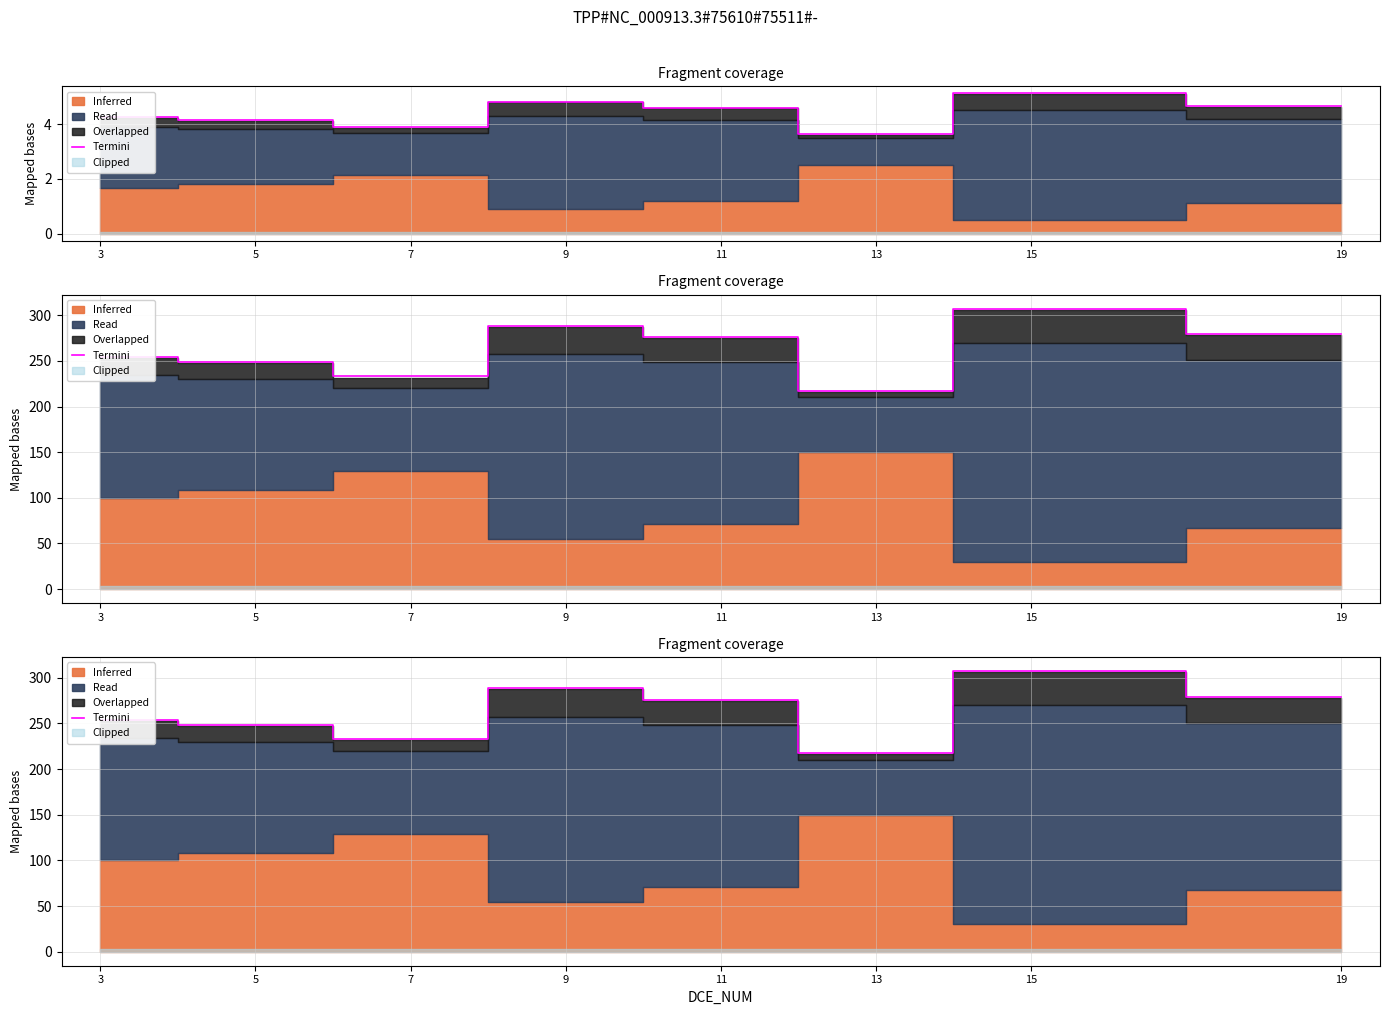

What is the value of the 4th point from the left?

288.7